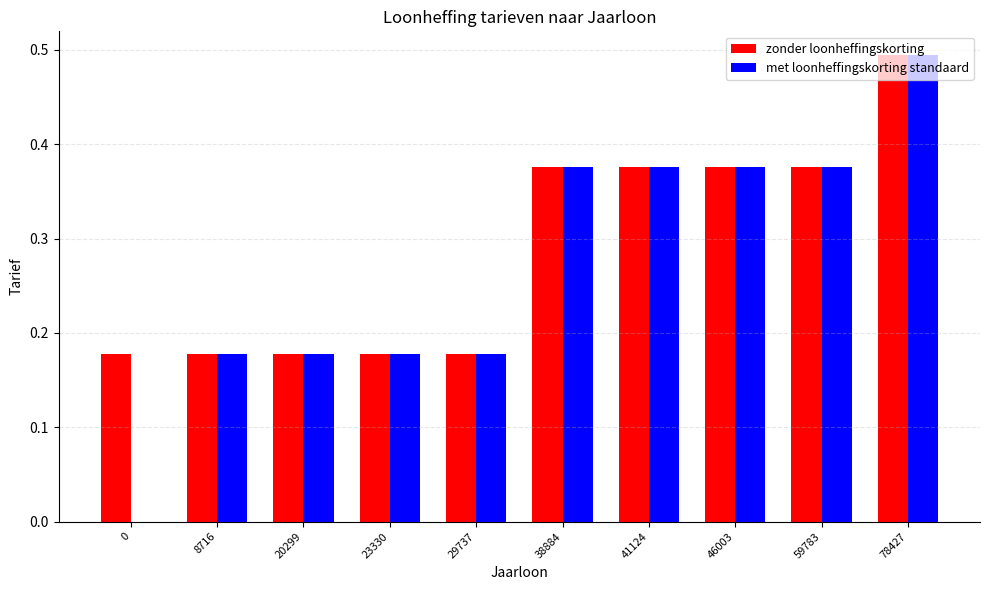

What is the sum of all zonder loonheffingskorting values?

2.9